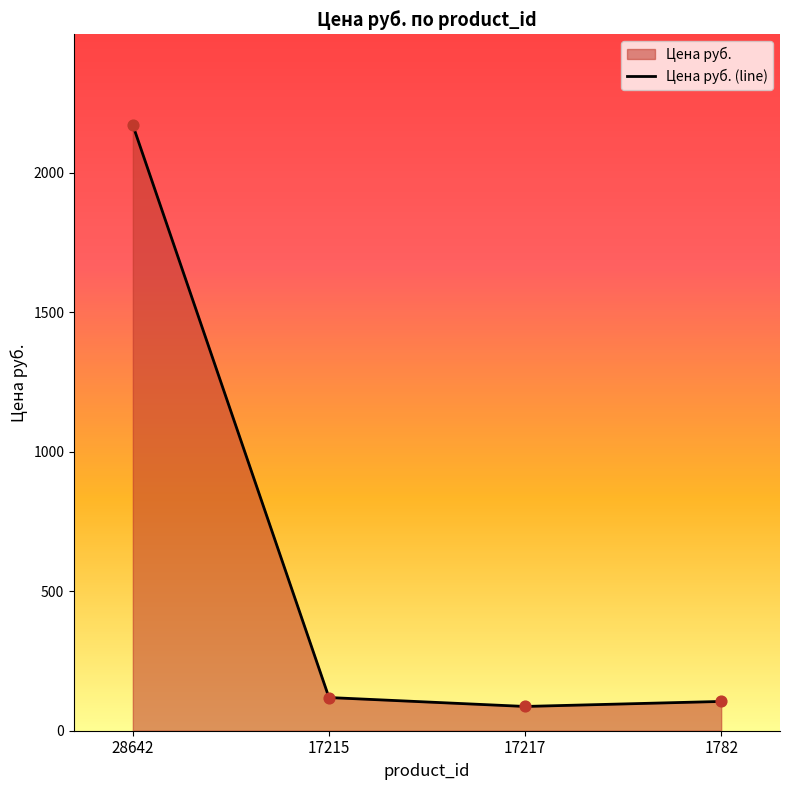

What is the change in value from 28642 to 1782?

-2066